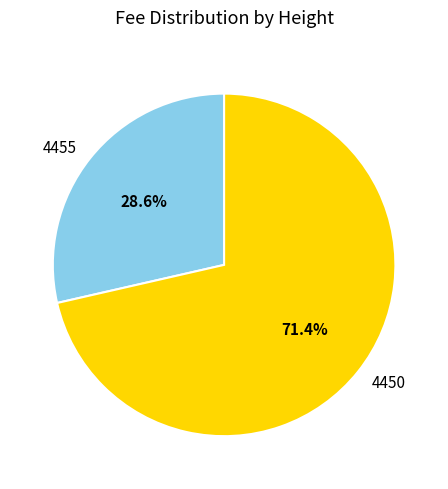

Count the number of slices in the pie.

2